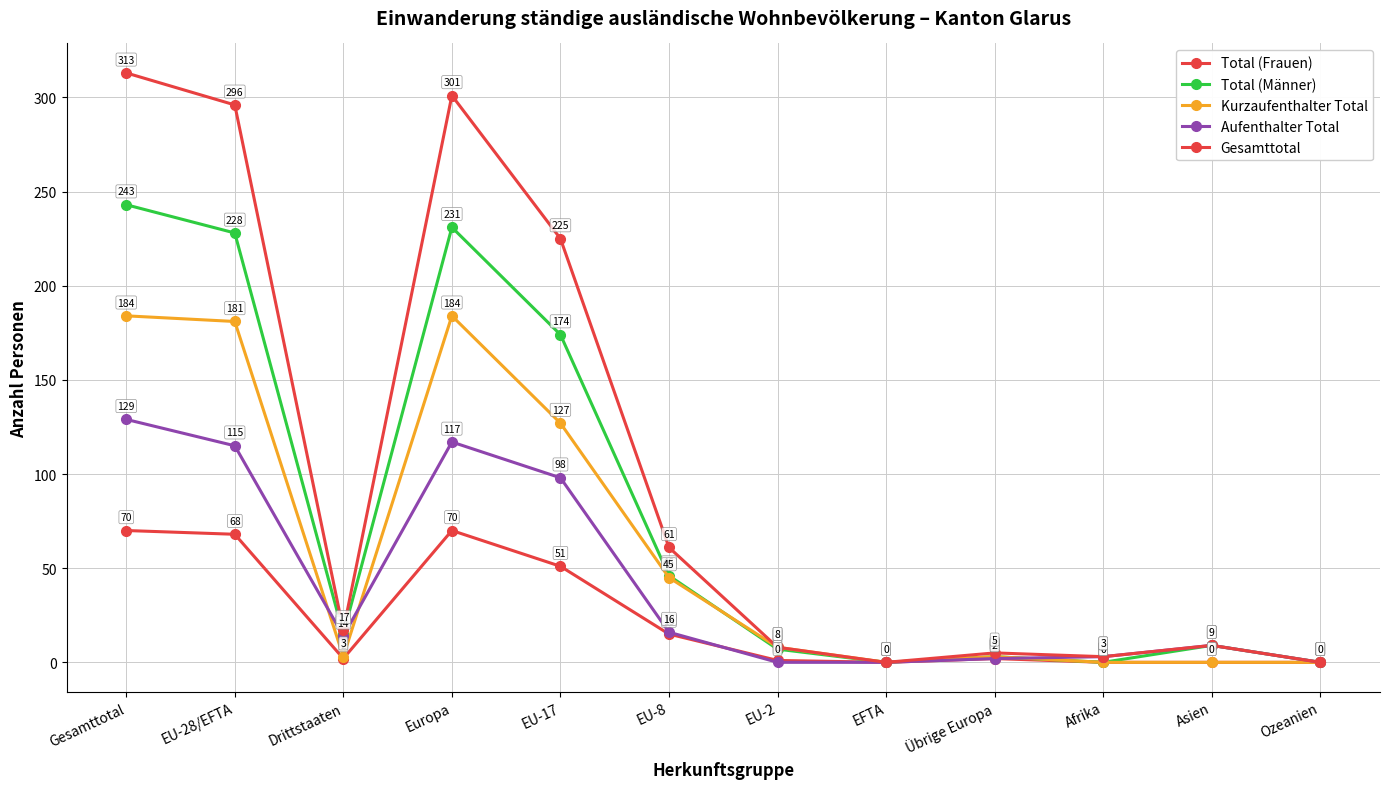

The value of Aufenthalter Total at EU-17 is 57. True or false?

False